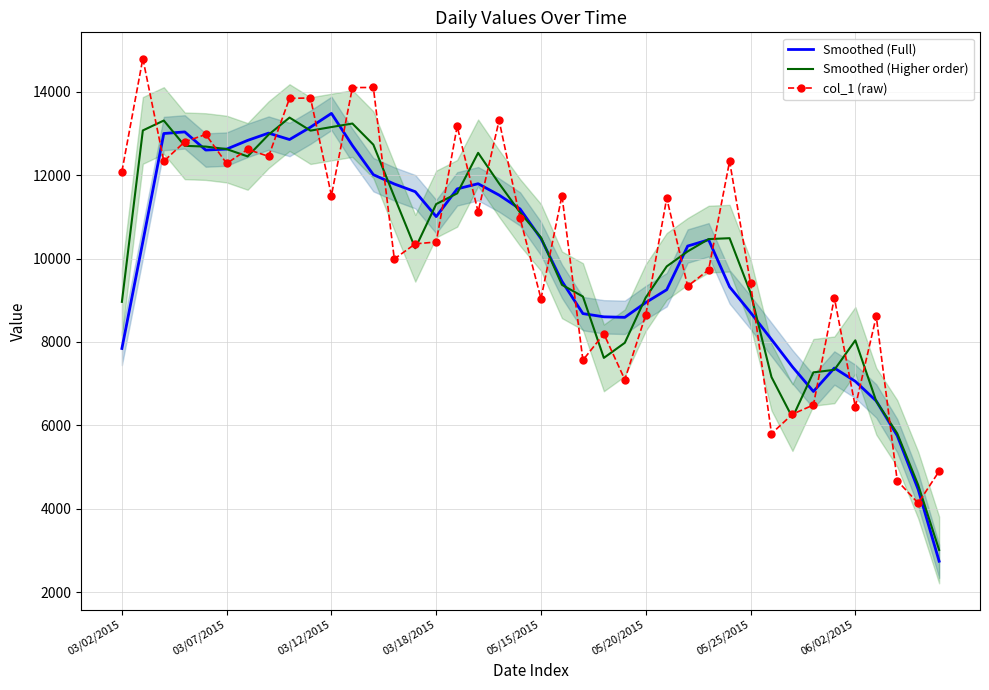

What are all the series names shown in the legend?

Smoothed (Full), Smoothed (Higher order), col_1 (raw)